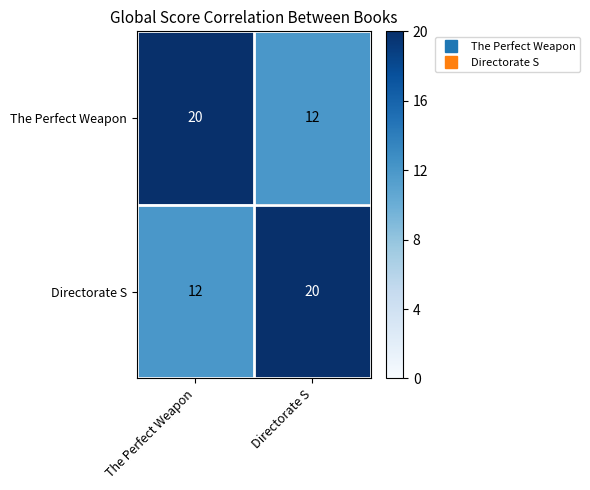

Where is Directorate S nearest to the value 16?

The Perfect Weapon